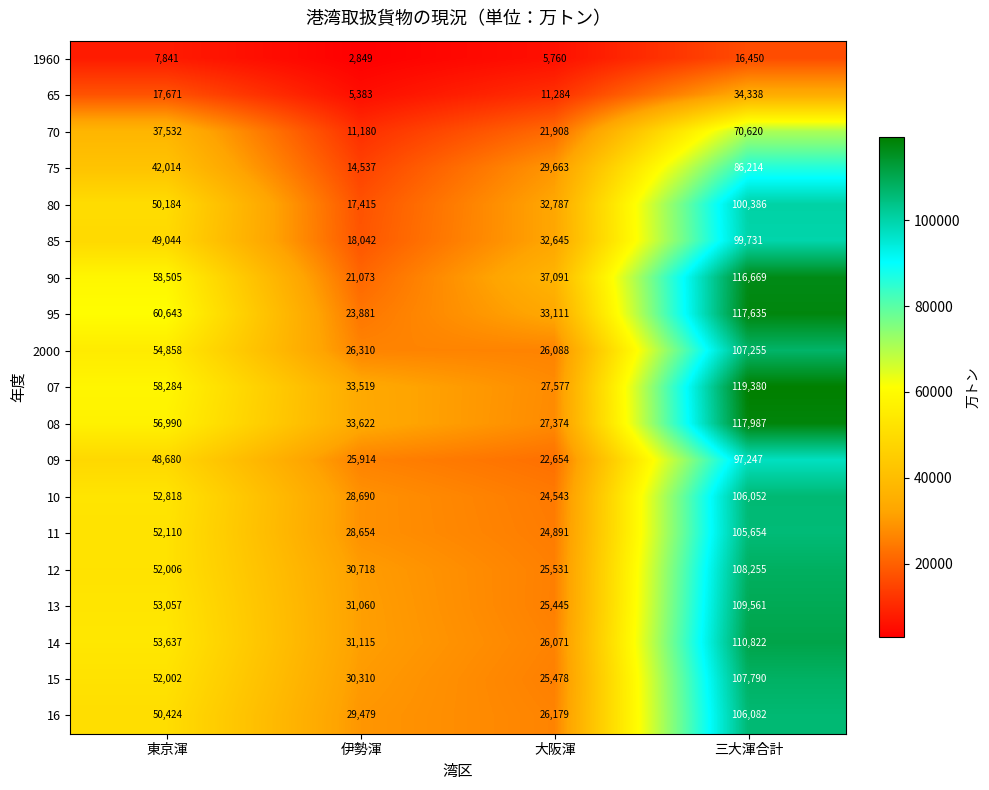

Count the 90 values in the range 37091 to 116669.

3